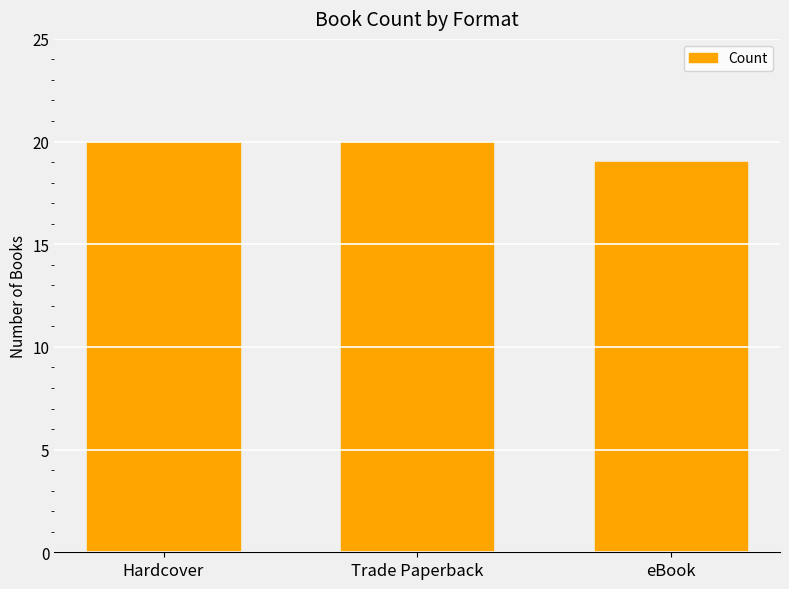

How many bars are there in total?

3